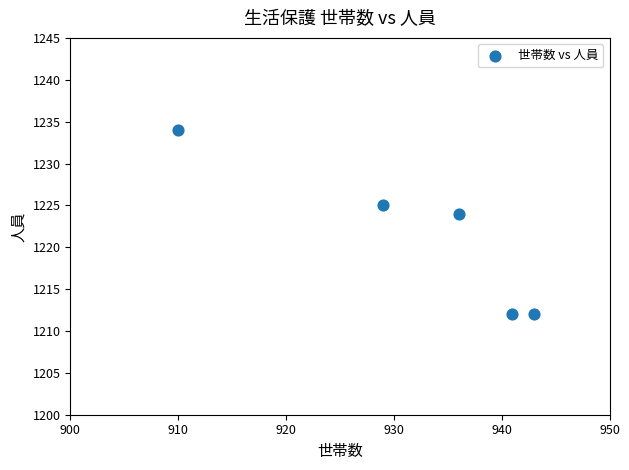

What is the range of Y values (max minus min)?

22